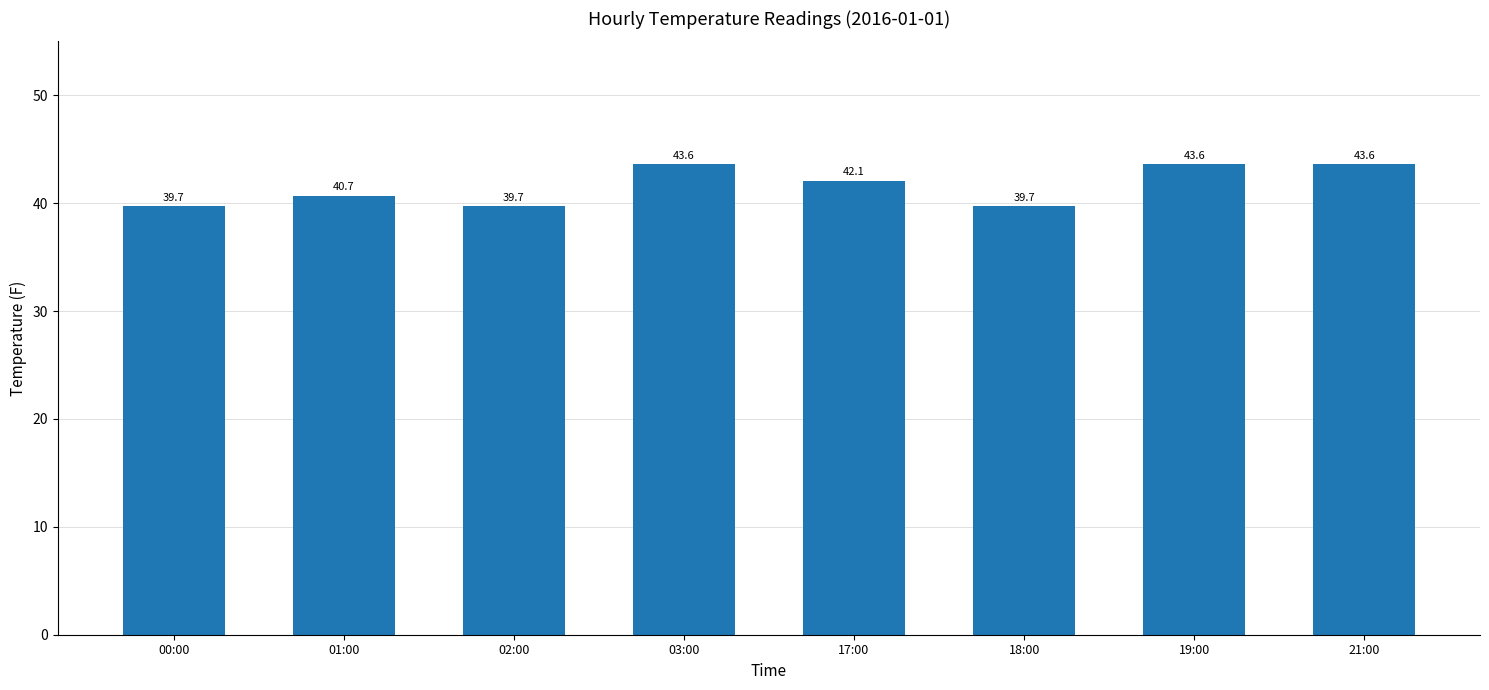

What is the difference between the maximum and second lowest values?

3.9